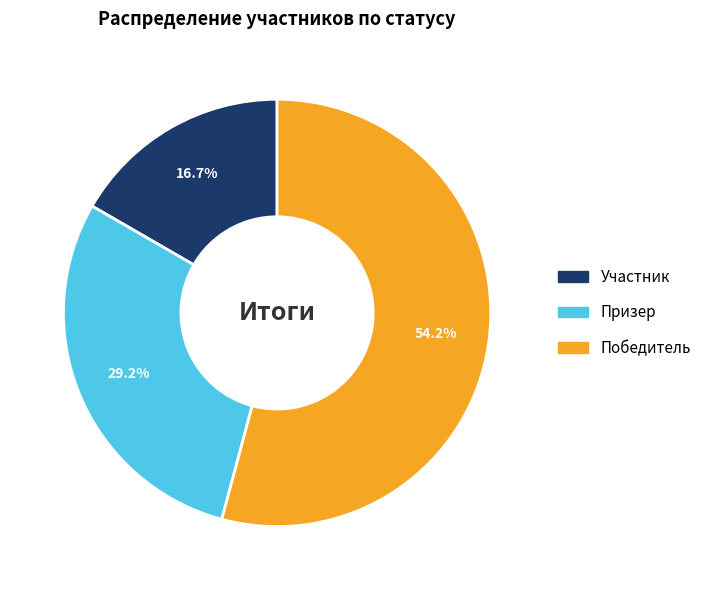

Does any single category account for the majority?

Yes